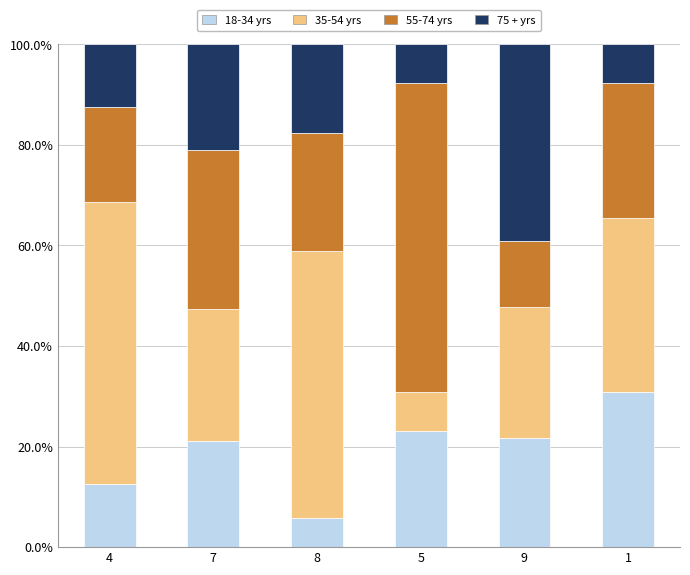

What is the sum of all 18-34 yrs values?

115.0